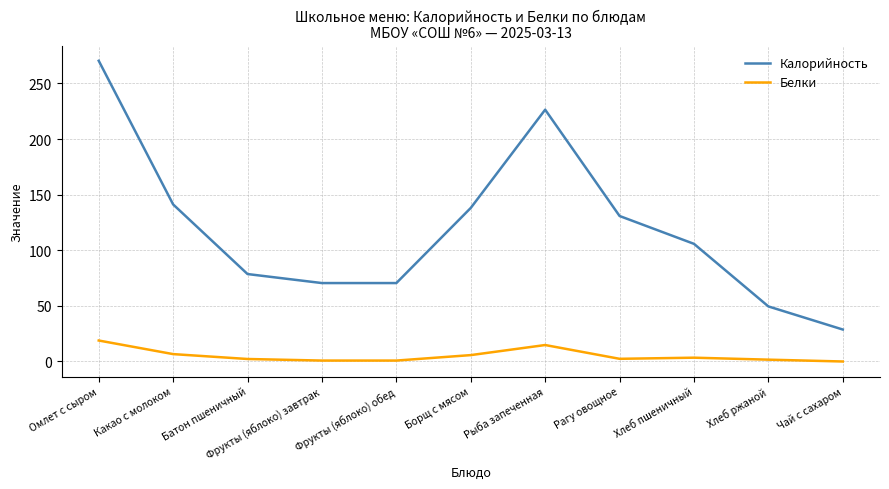

The value of Калорийность at Фрукты (яблоко) завтрак is 70.5. True or false?

True